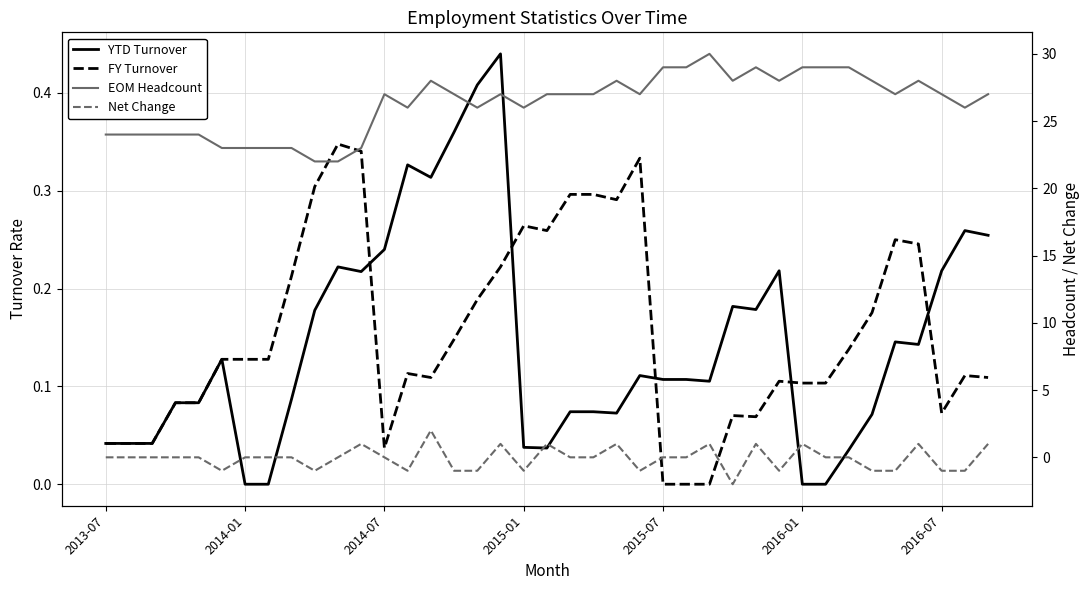

Is the value of EOM Headcount at 27 greater than the value of Net Change at 15?

Yes